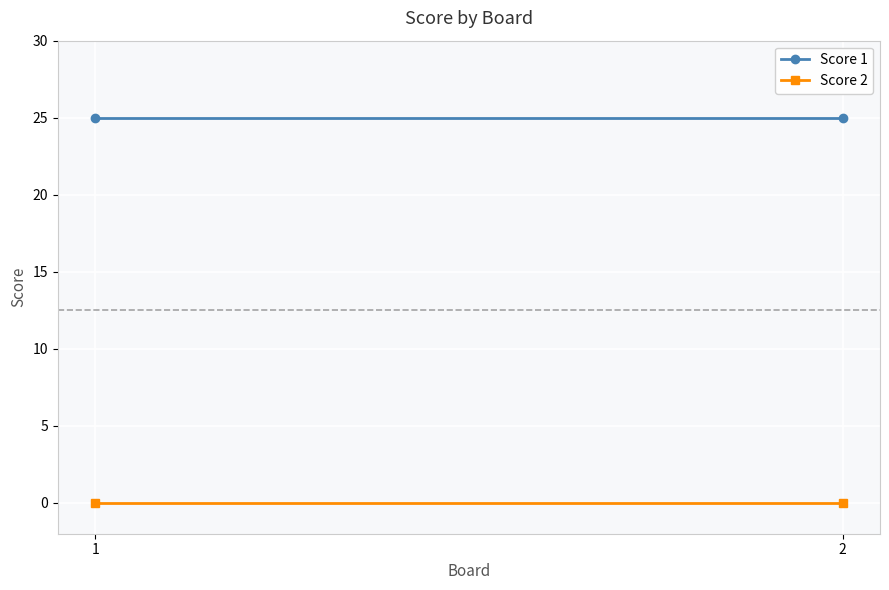

At which category is the sum across all series the highest?

1